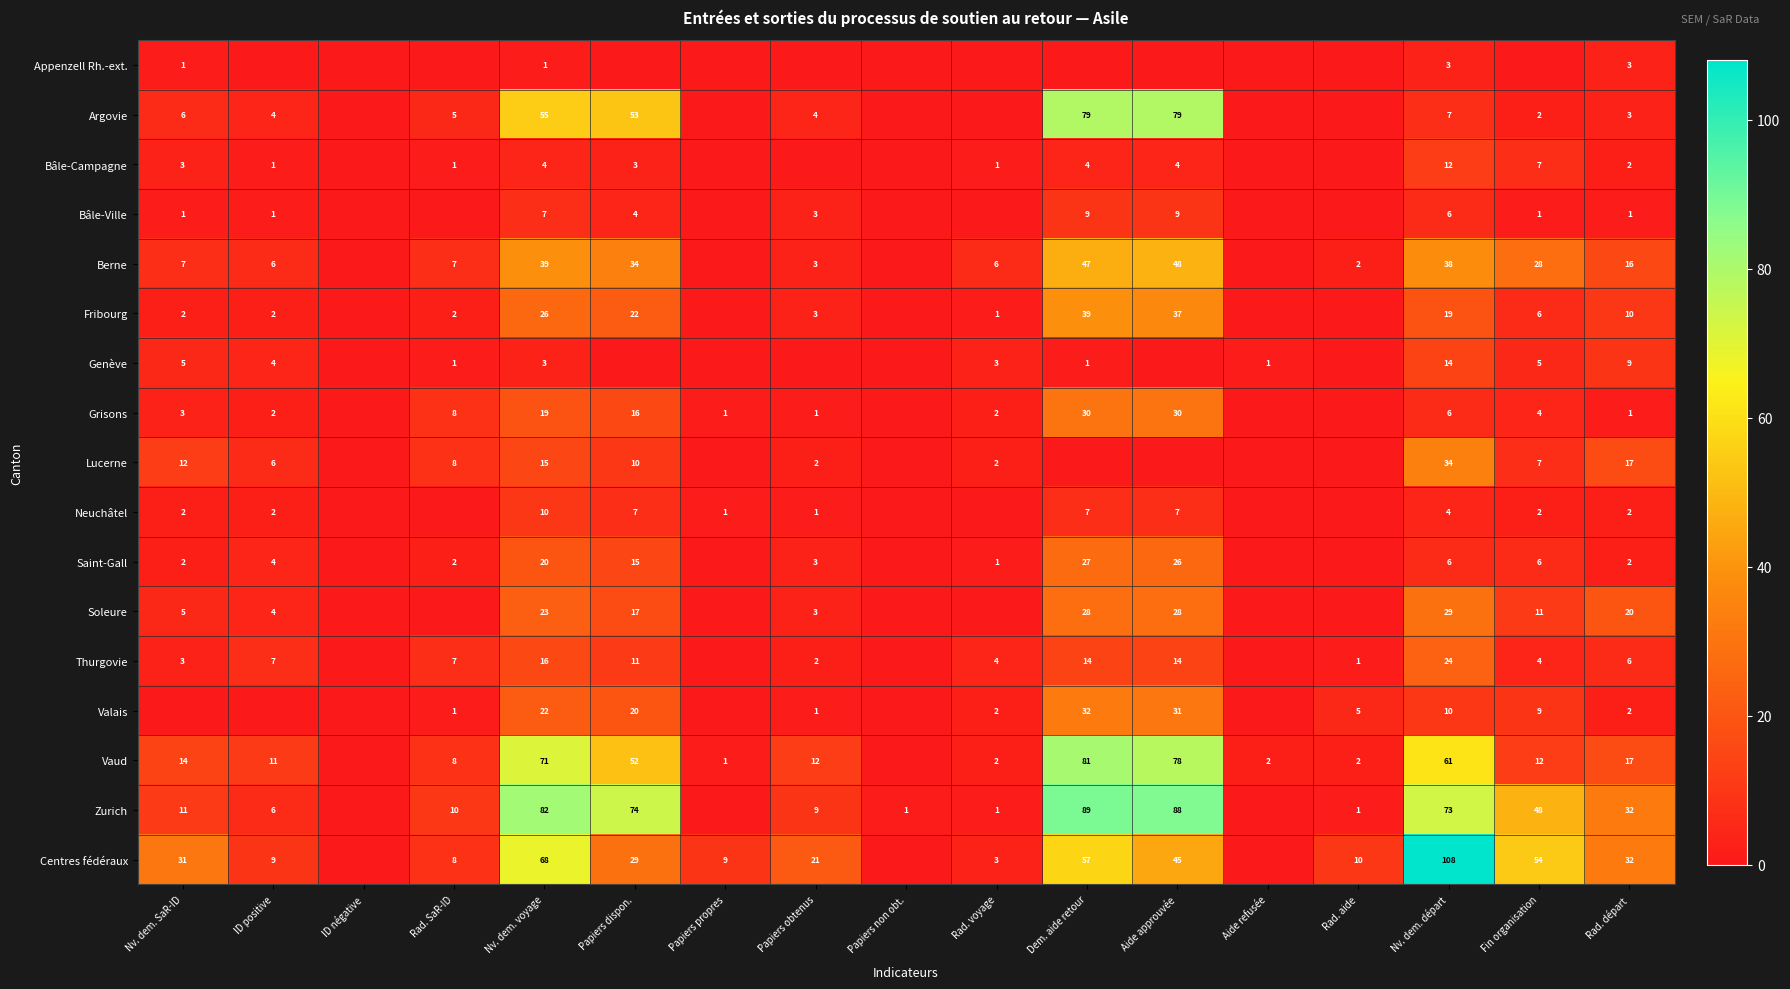

What is the difference between the highest and lowest values at Rad. départ?

31